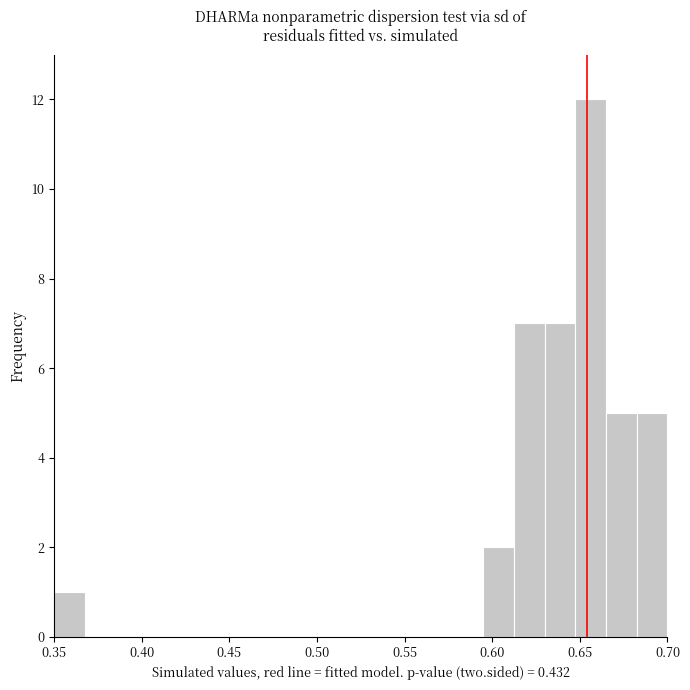

Read against the x-axis, roughly where is the centre of the tallest bar?

0.655